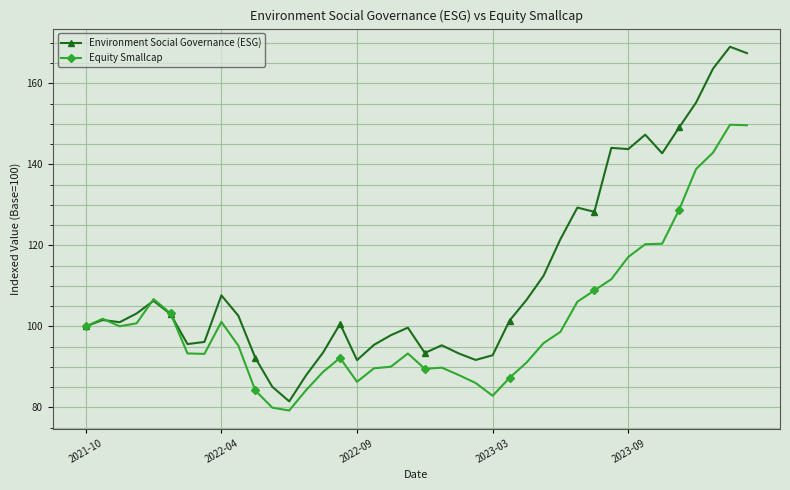

Rank the series by their average value, from lowest to highest.

Equity Smallcap, Environment Social Governance (ESG)